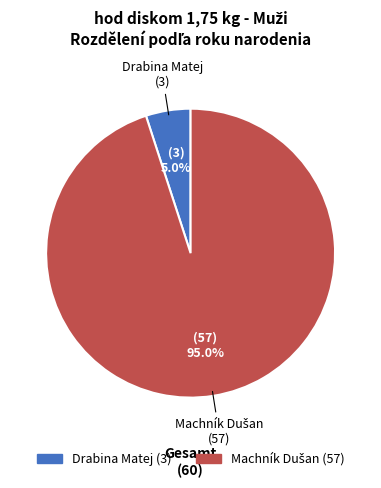

How many segments does this pie chart have?

2